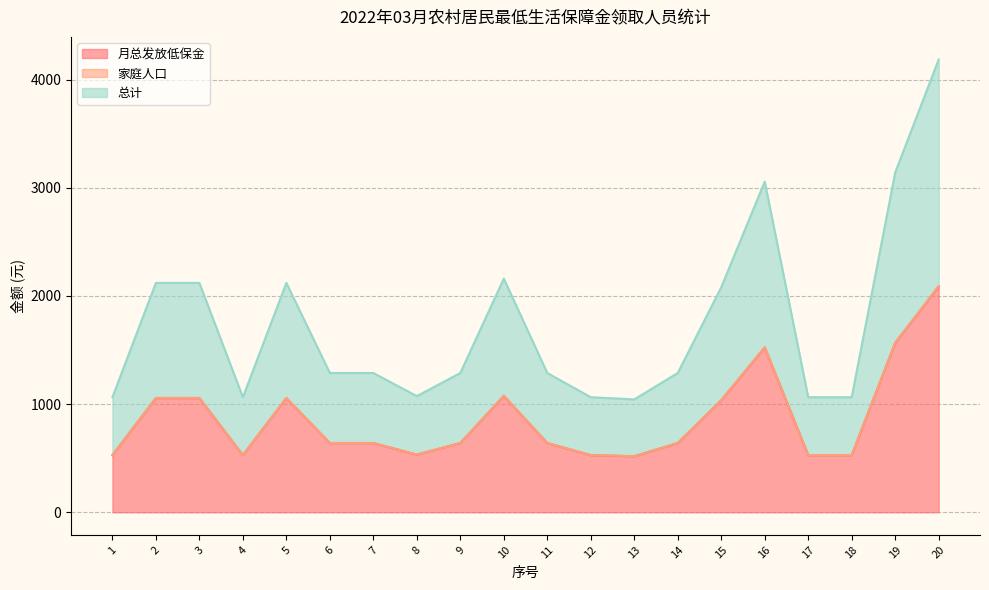

True or false: 总计 and 月总发放低保金 intersect in this chart.

False